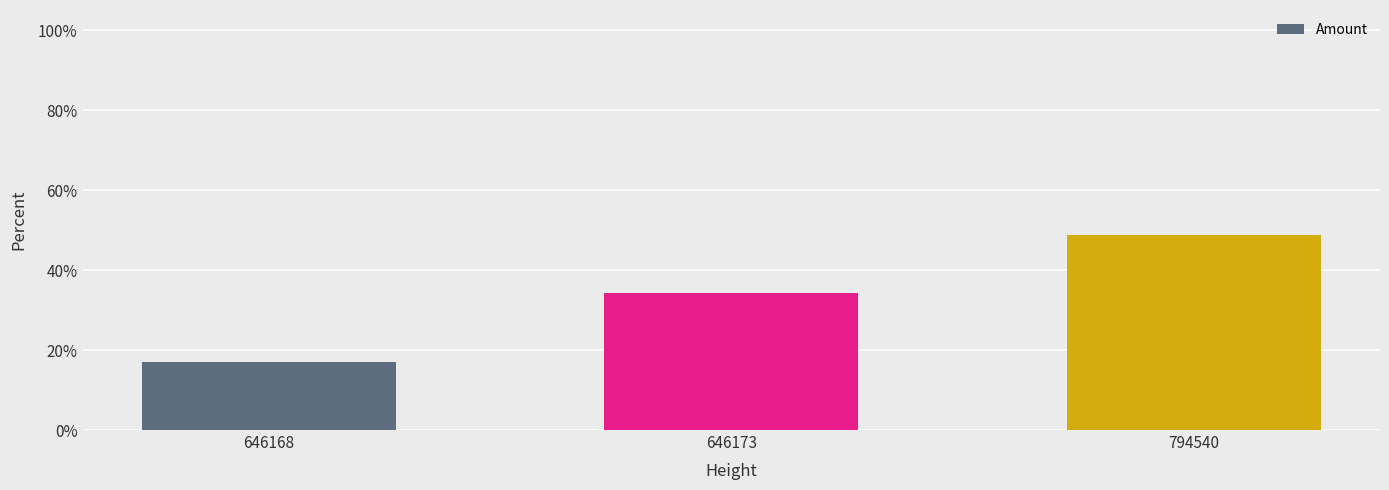

Are the bars horizontal?

No